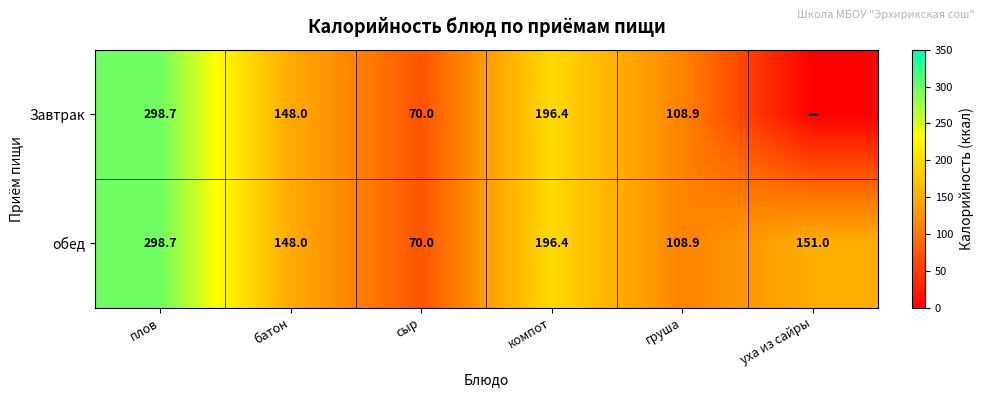

What is the sum of the обед values at компот and плов?

495.1